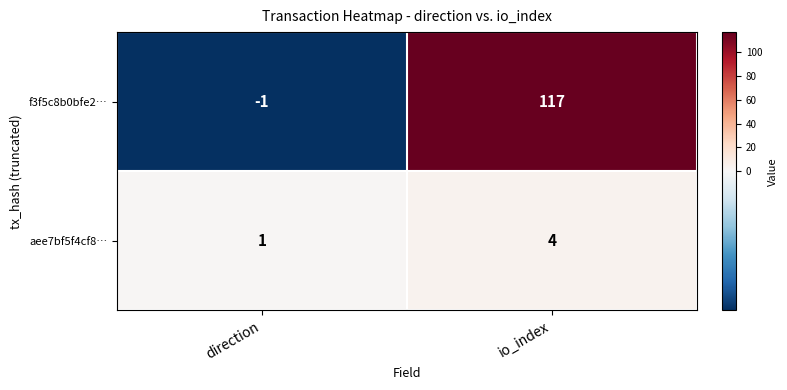

At how many categories does at least one series exceed 98?

1